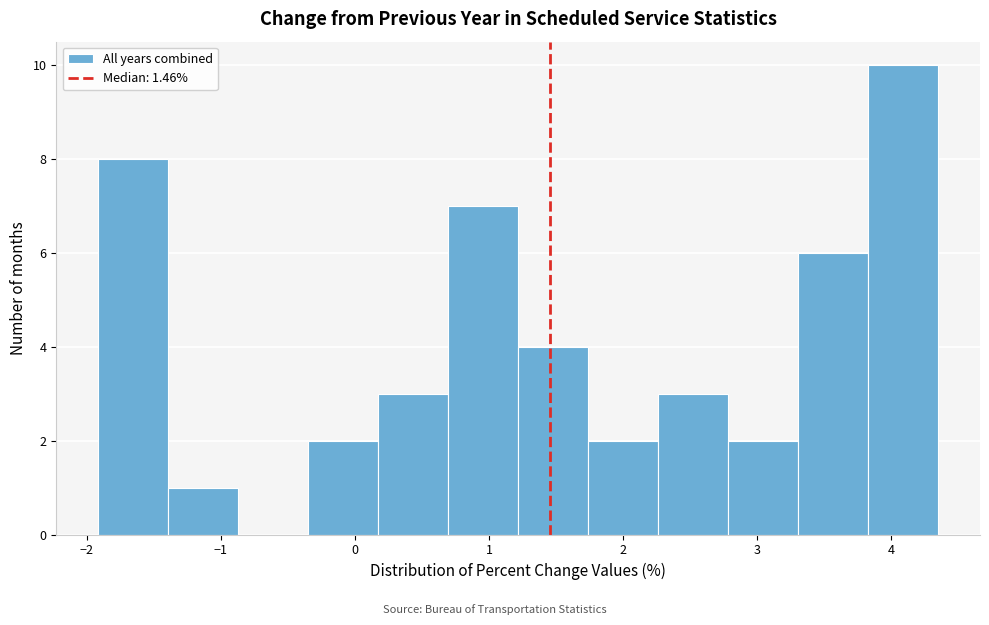

Which range on the x-axis has the tallest bar?

3.8 to 4.3